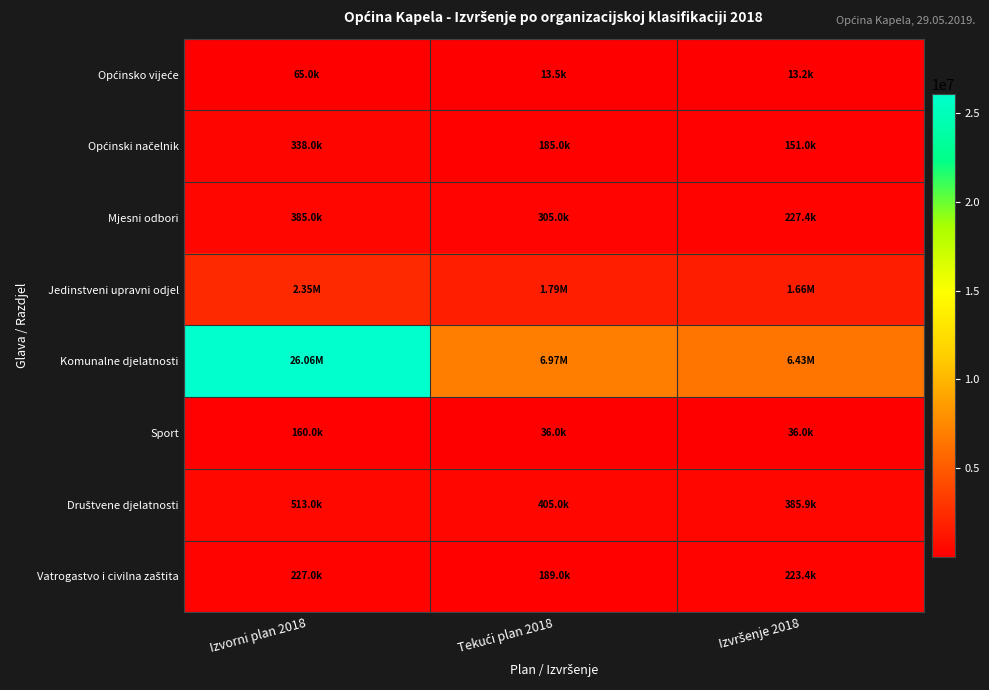

At how many categories does at least one series exceed 4258152?

3